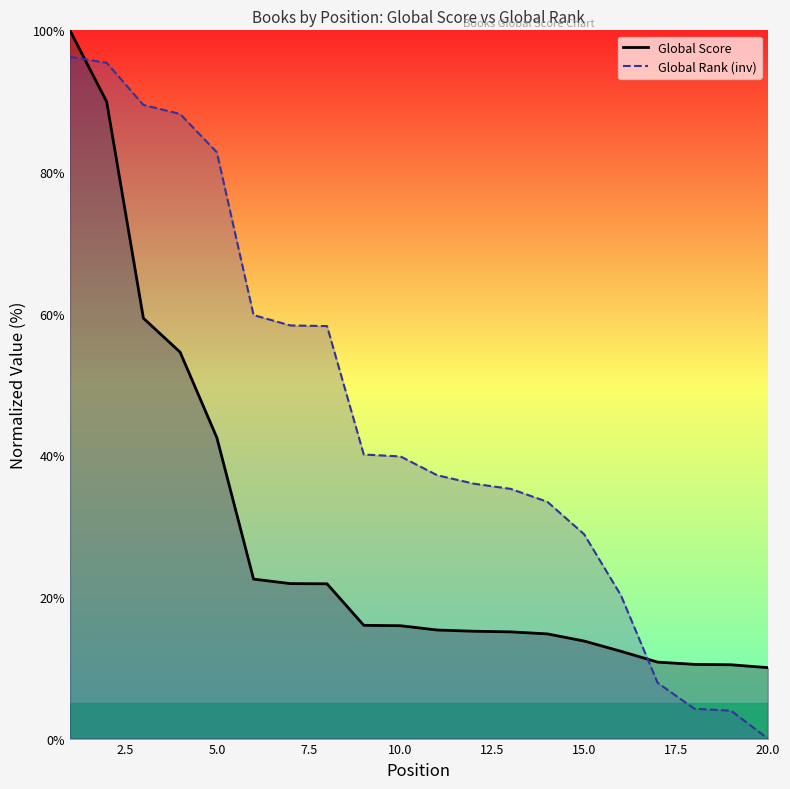

What position from the right is 2.5?

19